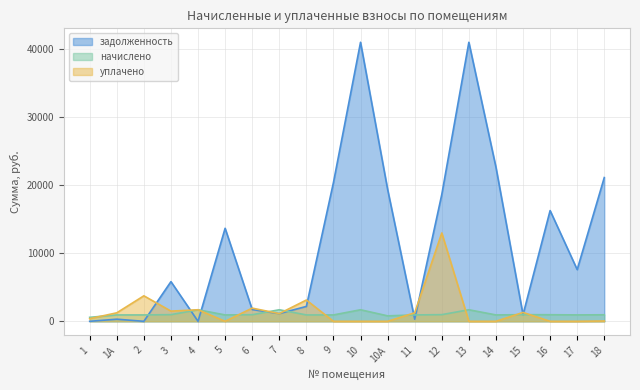

Where is the first local minimum for начислено?

5